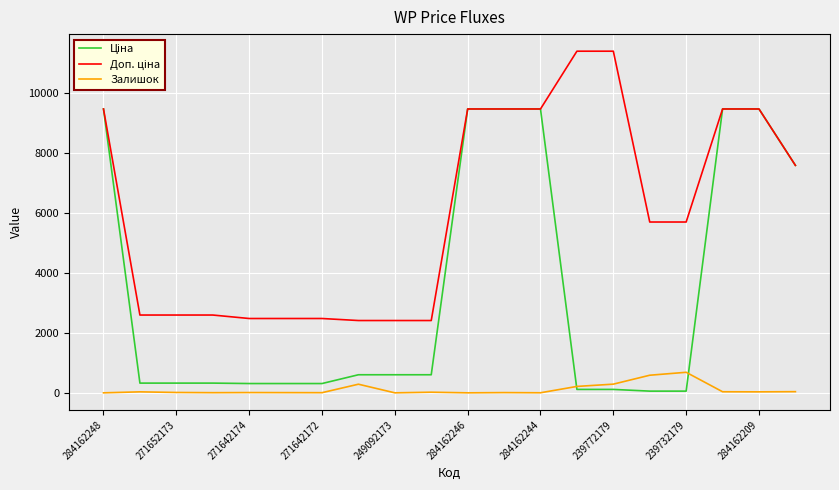

What is the greatest value displayed?

11410.0